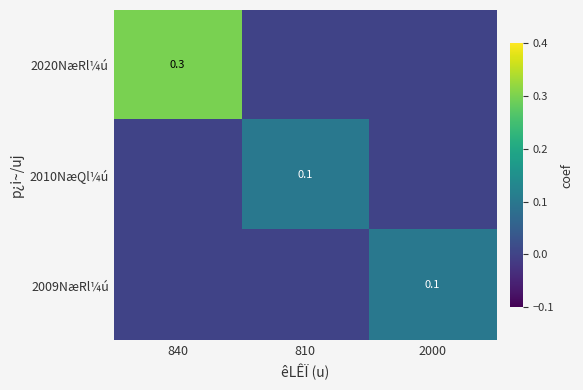

Which category has the lowest value across all series?

810